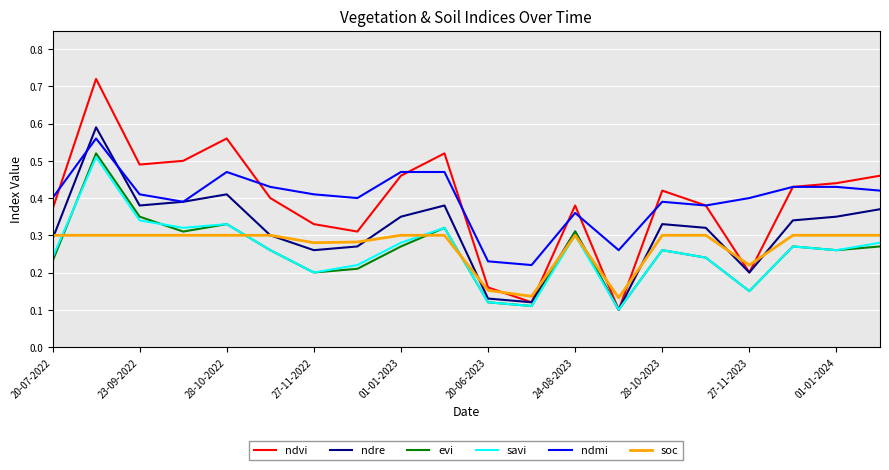

True or false: savi and ndmi cross at least once.

False